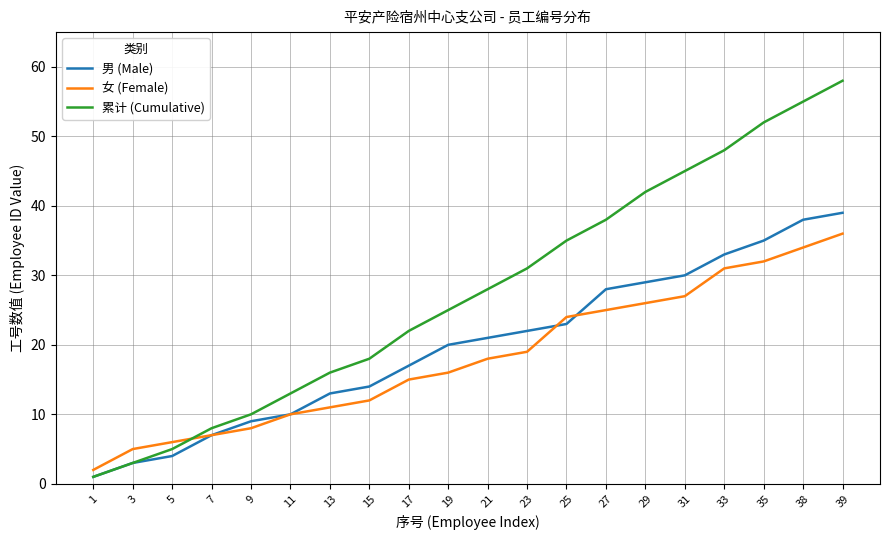

At which category is the sum across all series the highest?

39